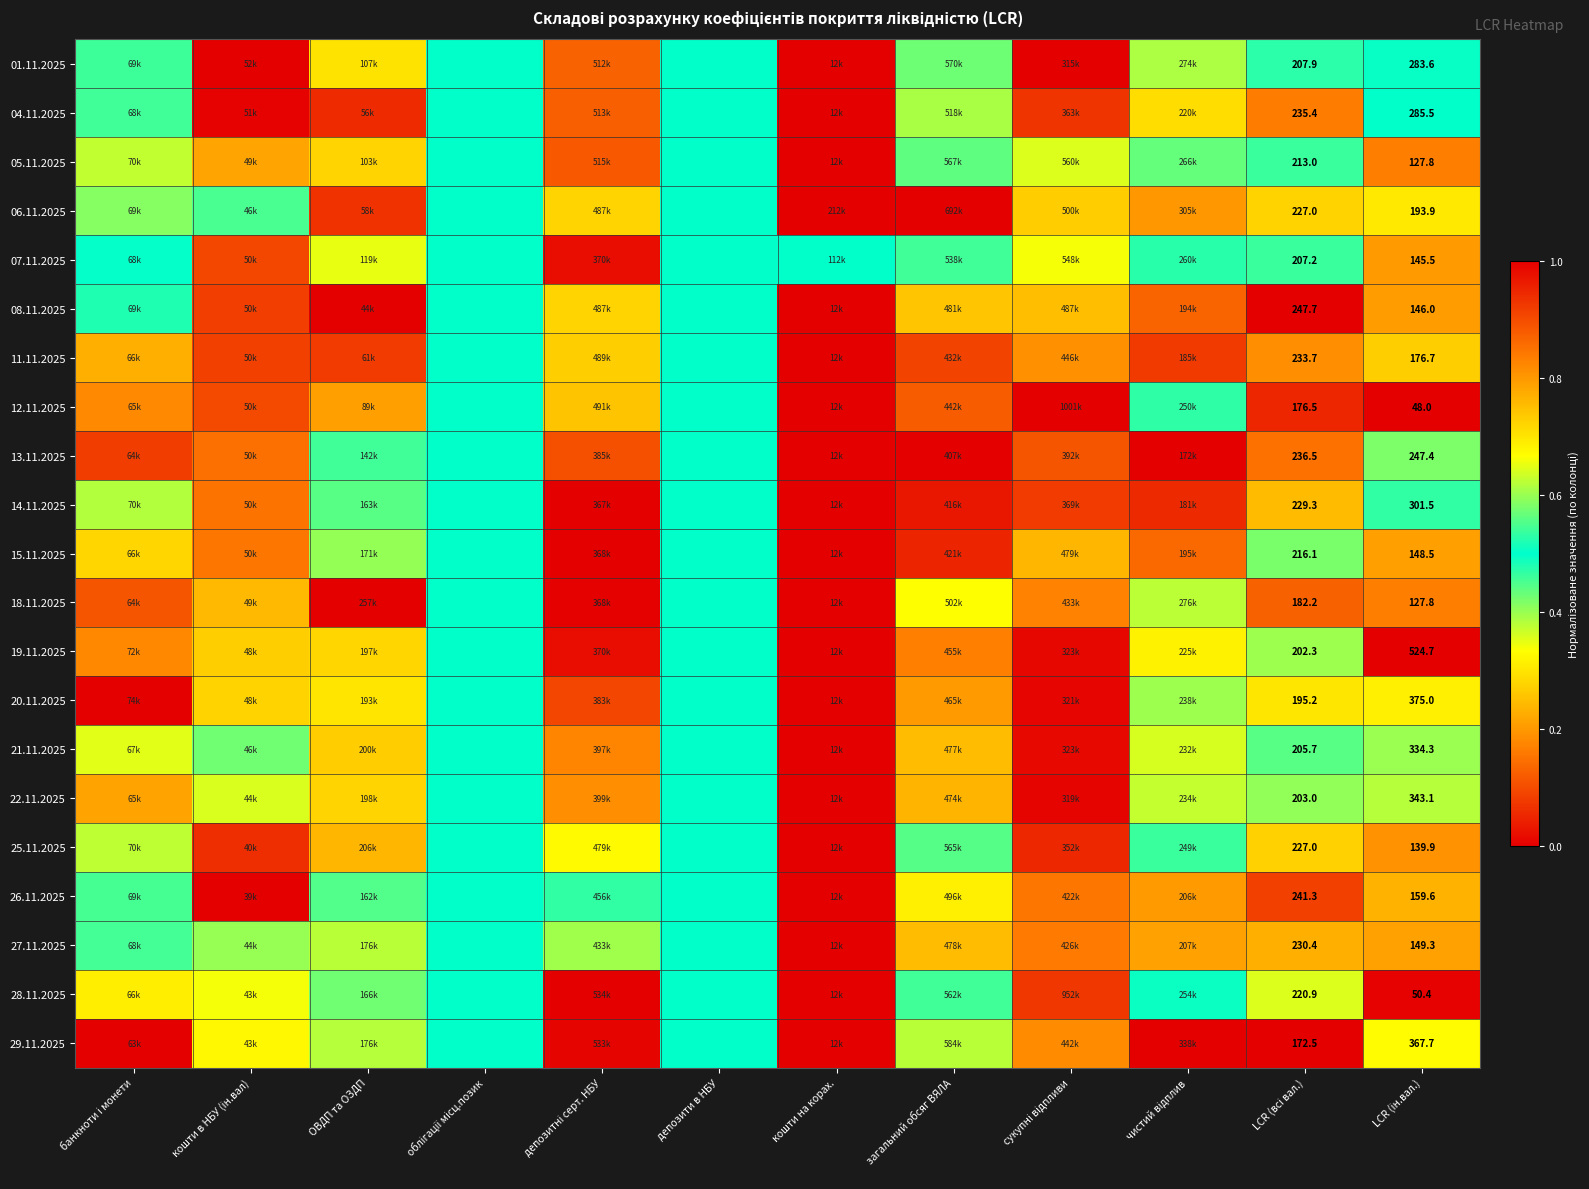

How many data points does each series have?

12